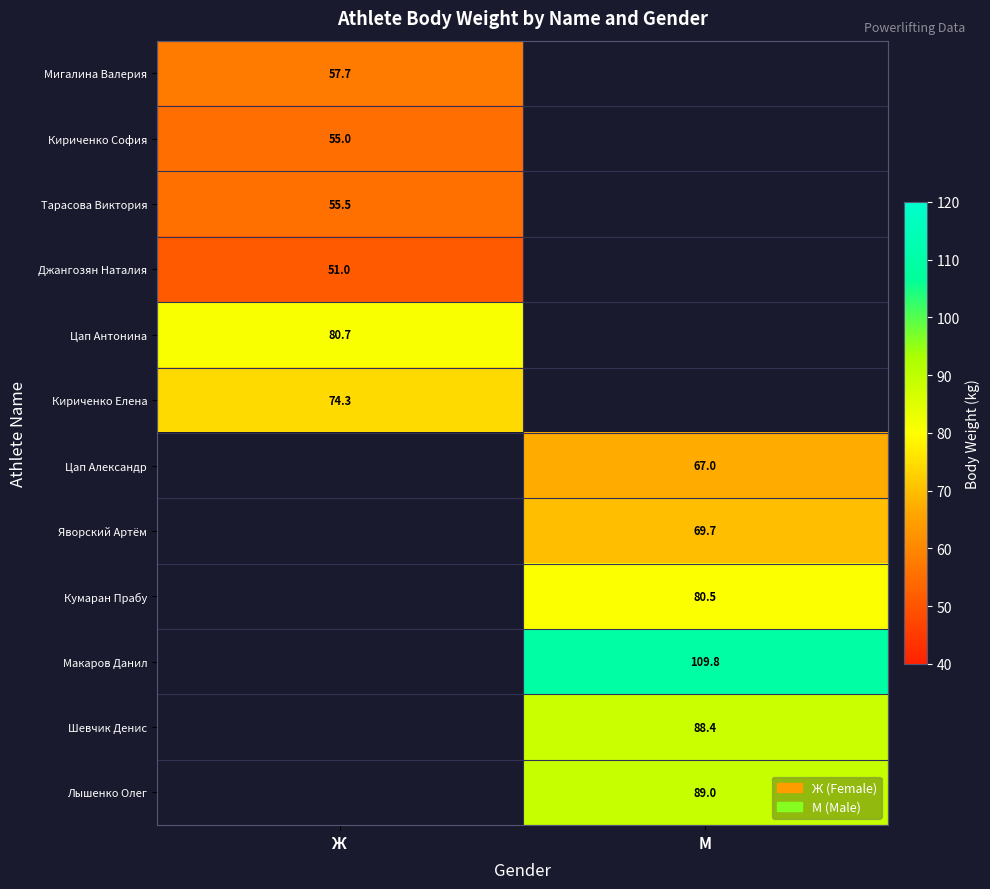

The Макаров Данил series shows 189.4 at М. True or false?

False